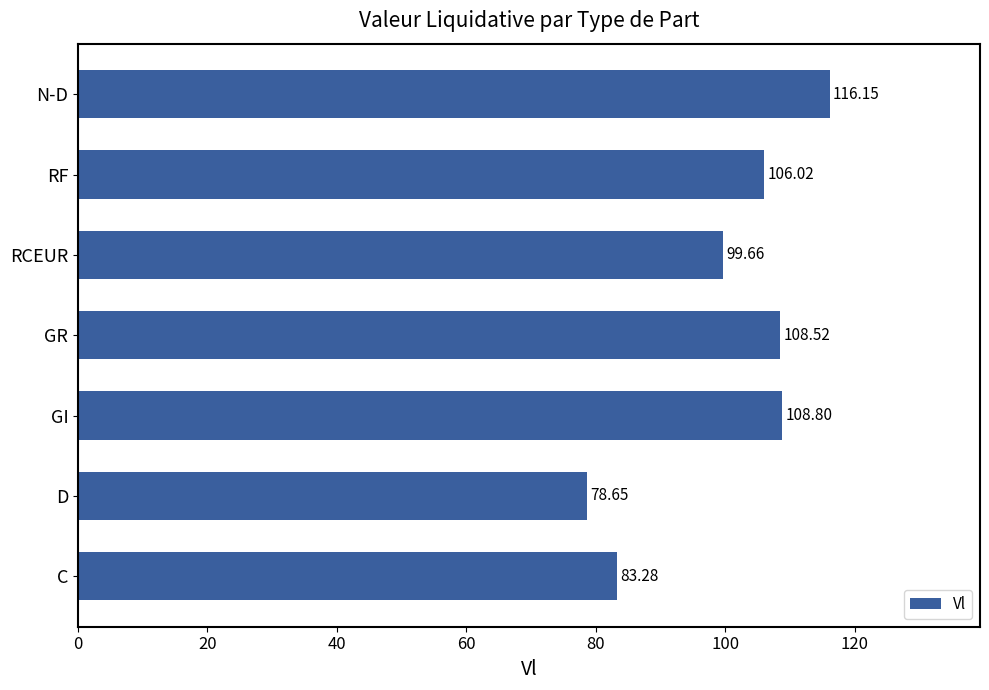

At which label is the value closest to 97?

RCEUR